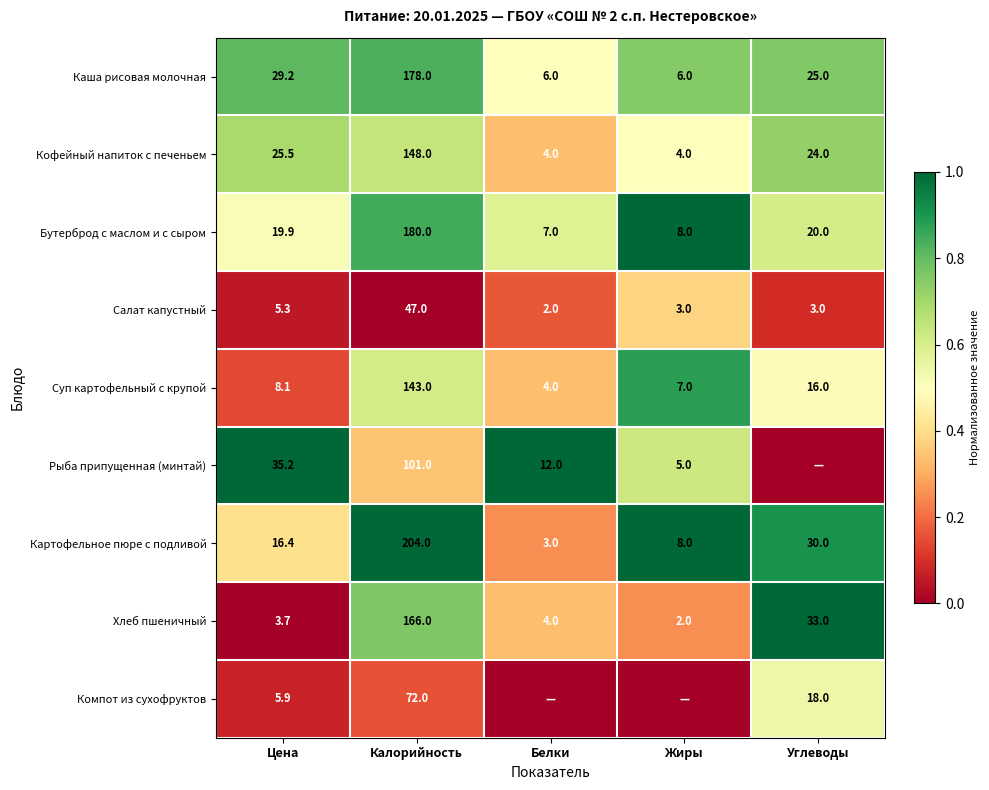

Between Калорийность and Жиры, which is larger?

Калорийность